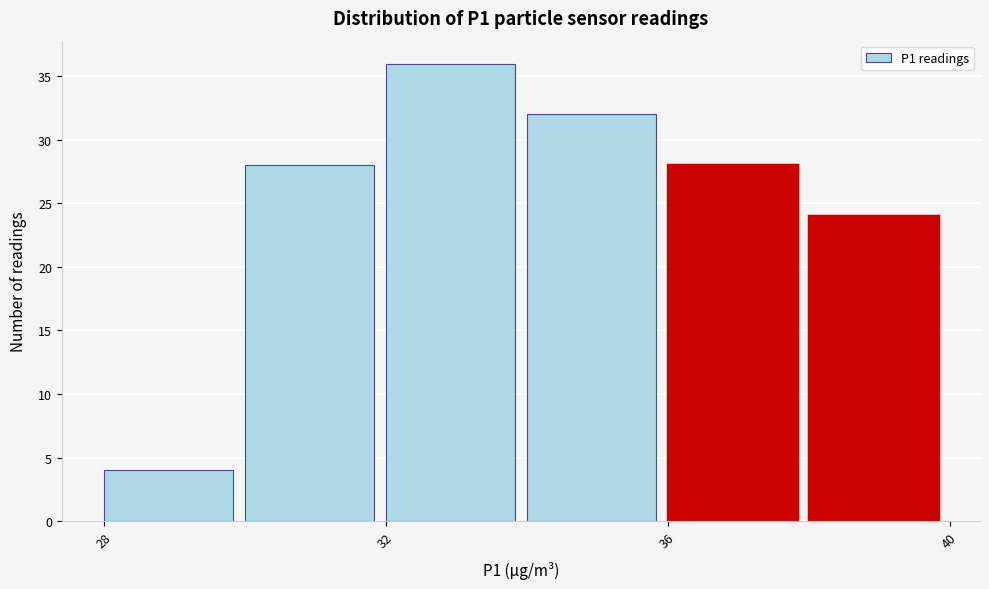

Which range on the x-axis has the tallest bar?

32 to 34